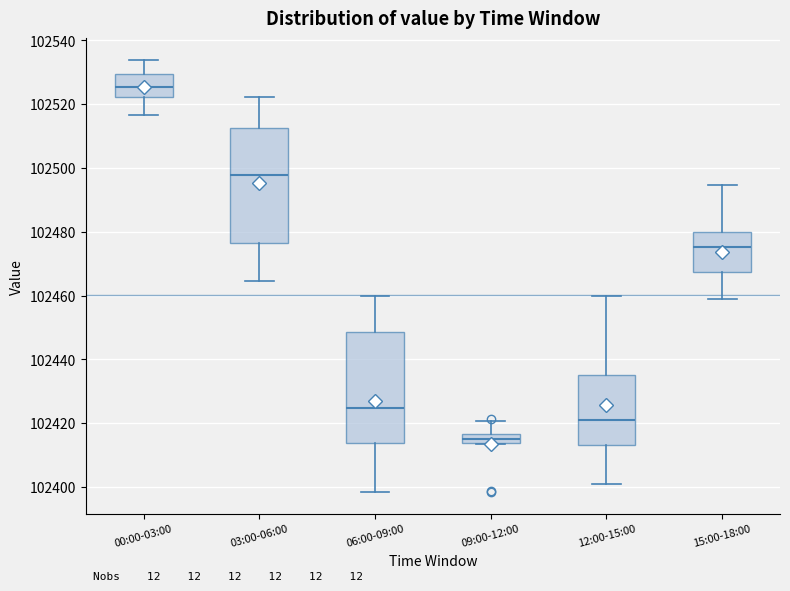

Which box's median line is the lowest?

09:00-12:00